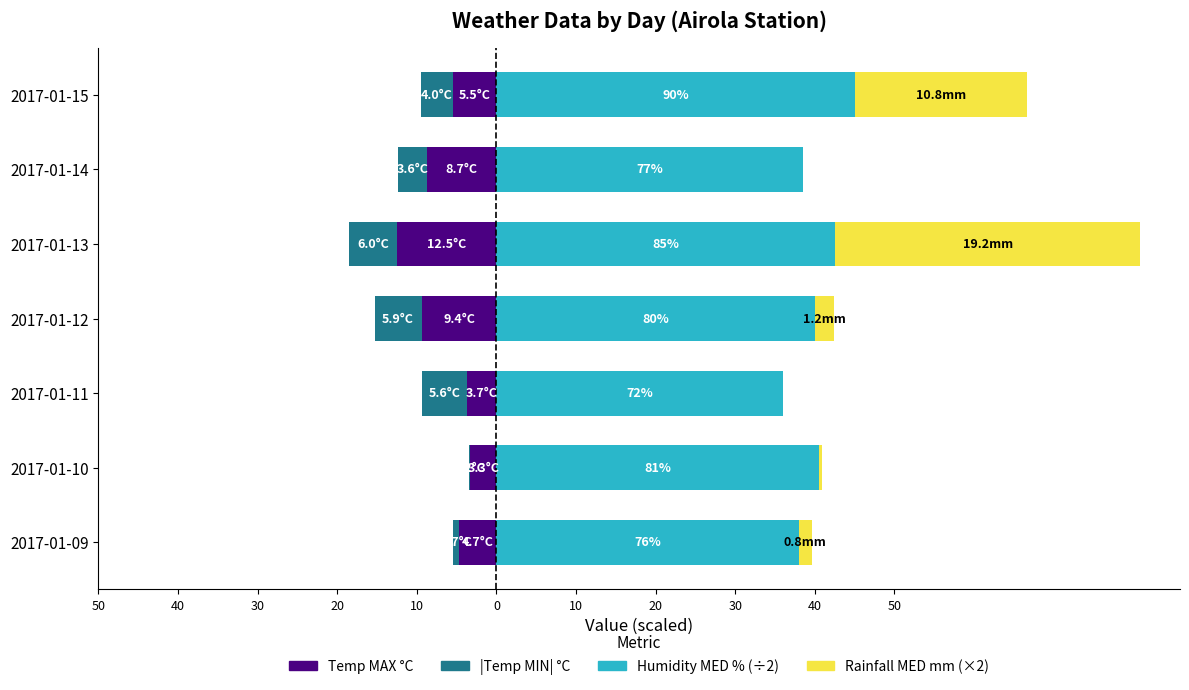

How many data points does each series have?

7